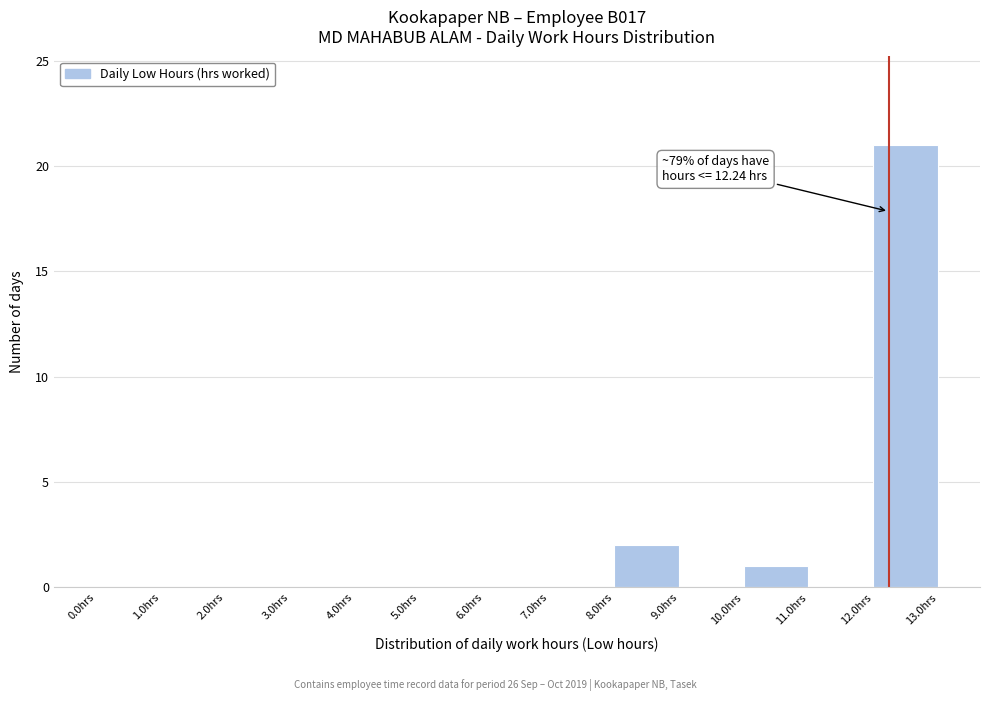

Over which range of the x-axis is the bar tallest?

12 to 13